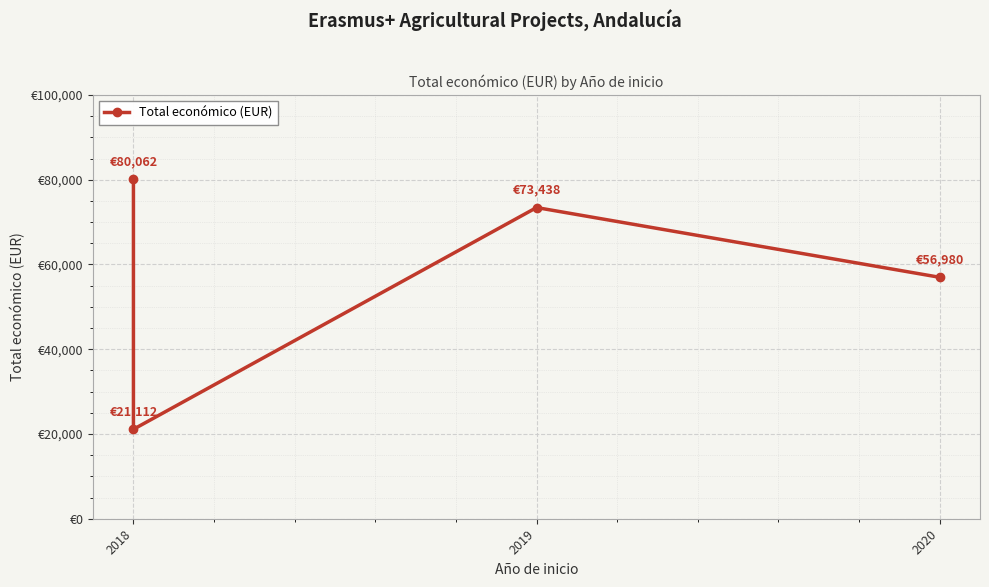

How many interior local peaks (higher than both neighbors) does the data have?

1